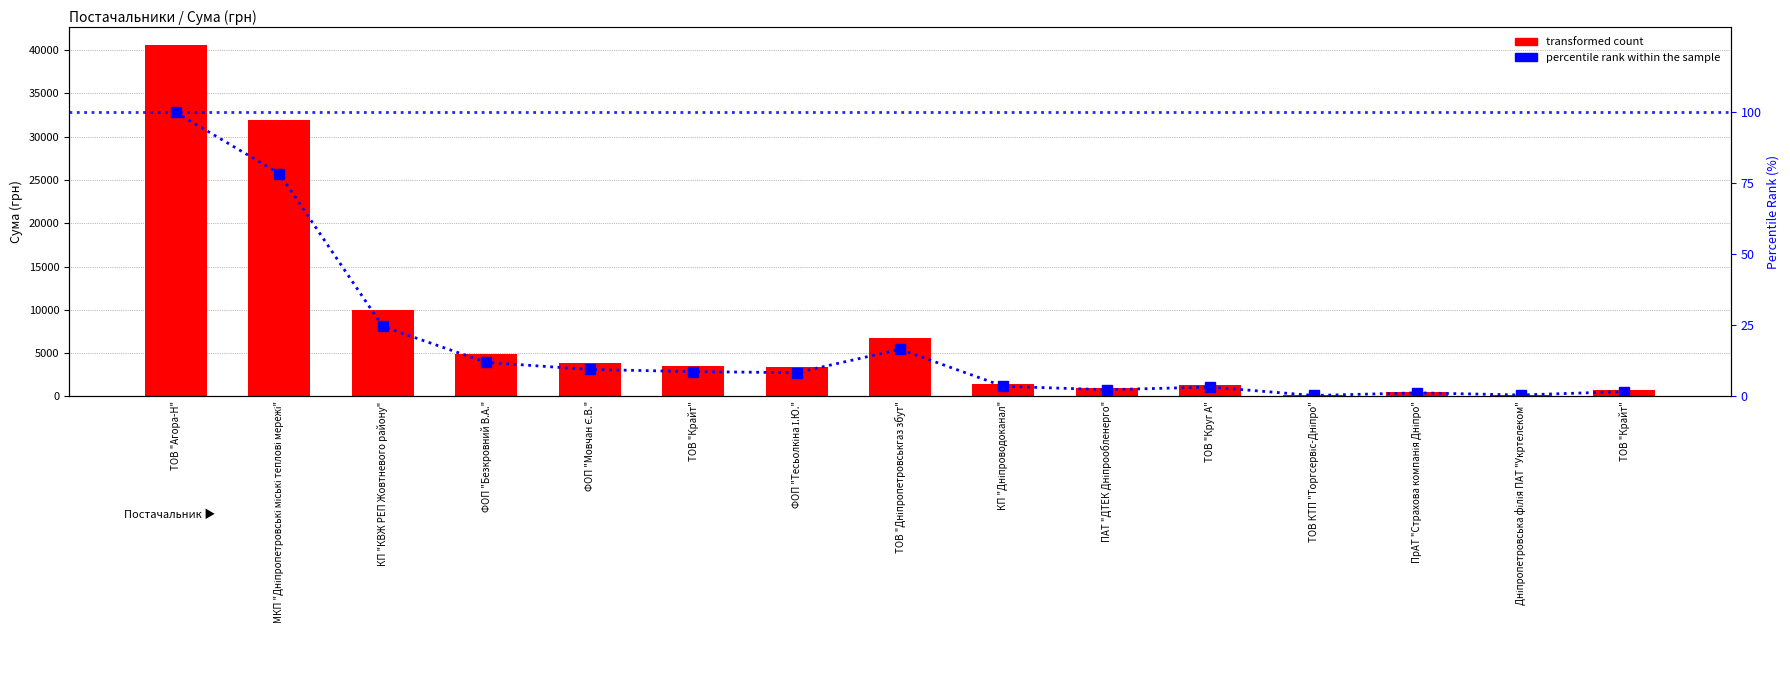

How many data points in percentile rank within the sample are above 8?

8